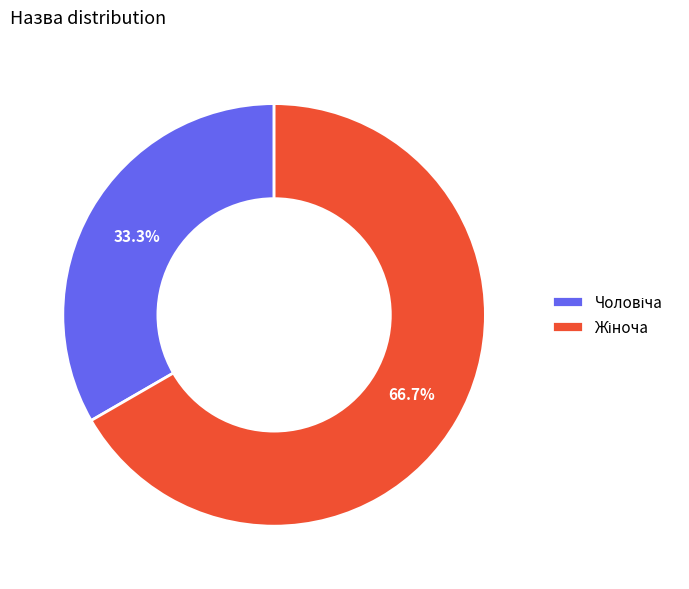

Is there a majority slice in this chart?

Yes